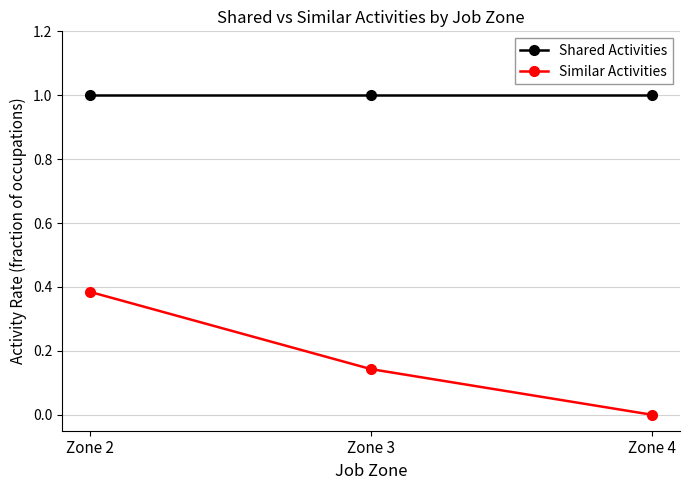

True or false: Shared Activities has a value of 1.7 at Zone 4.

False